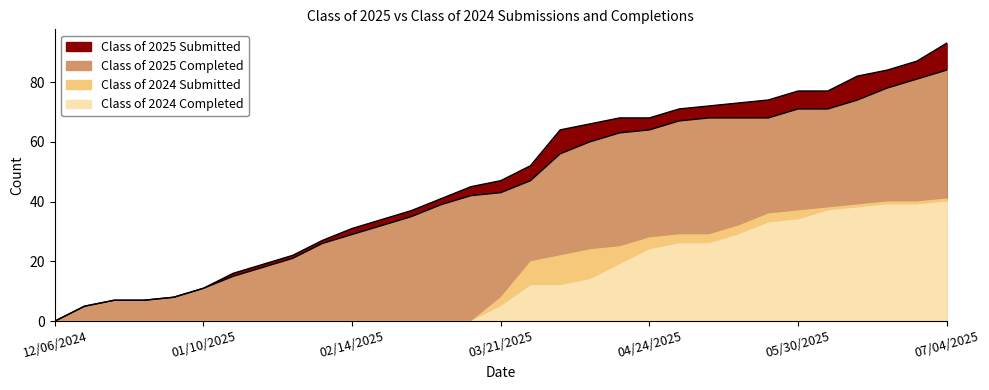

Between 05/16/2025 and 05/30/2025, which series saw the biggest shift?

Class of 2025 Submitted